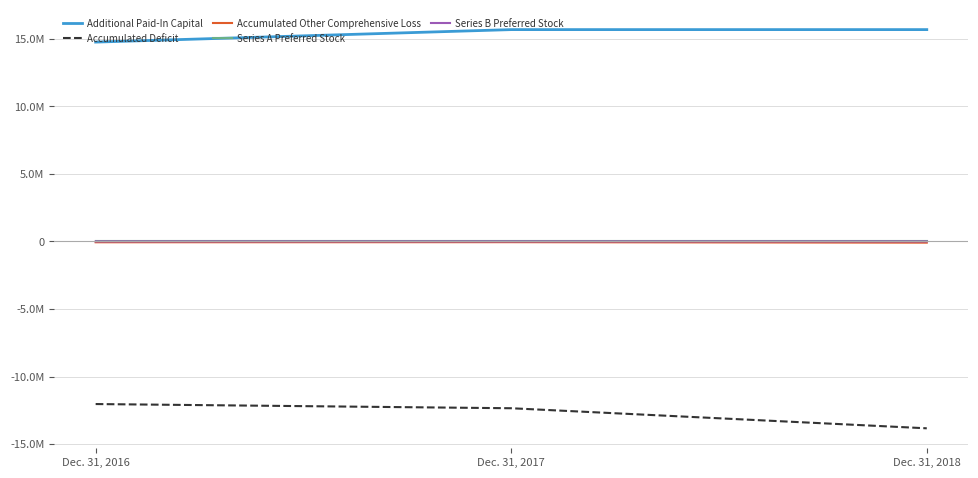

Does the chart have visible grid lines?

Yes